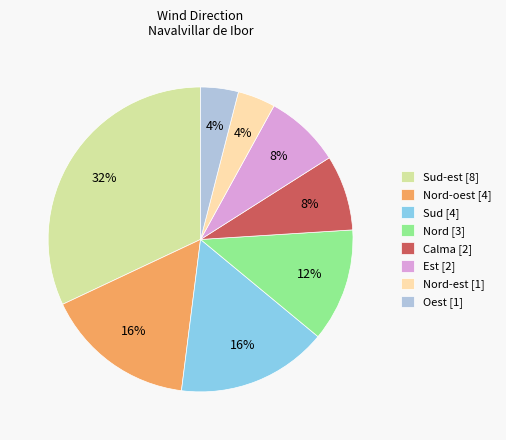

Is there any slice that represents more than half of the pie?

No